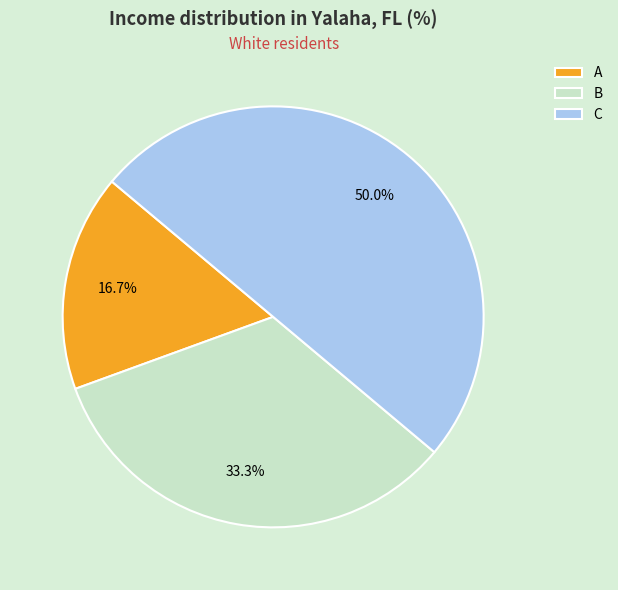

To the nearest percent, what percentage of the pie is A?

17%